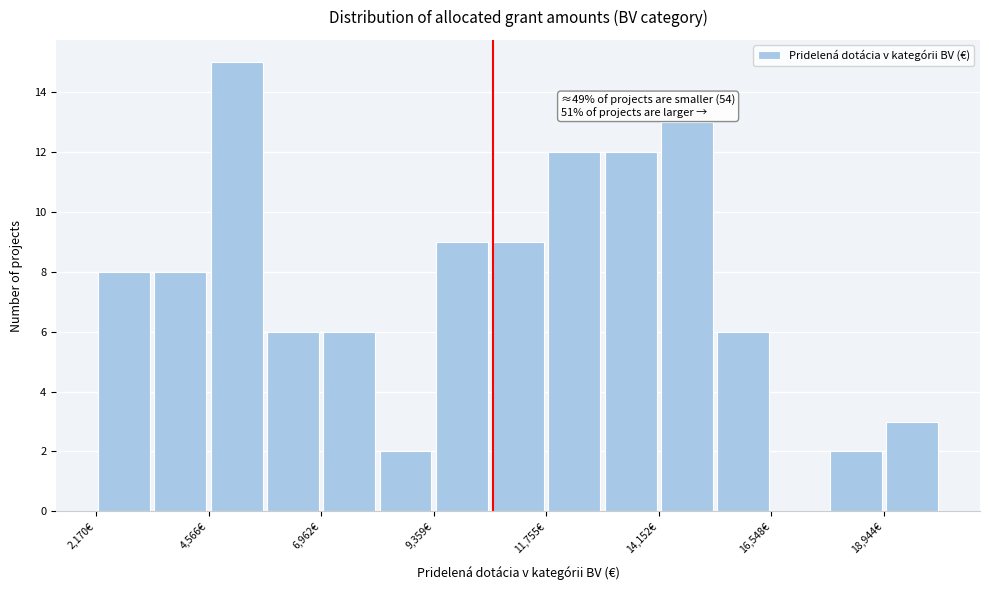

Around what value on the x-axis is the tallest bar? Give the approximate position of its centre, as read against the axis.

5000